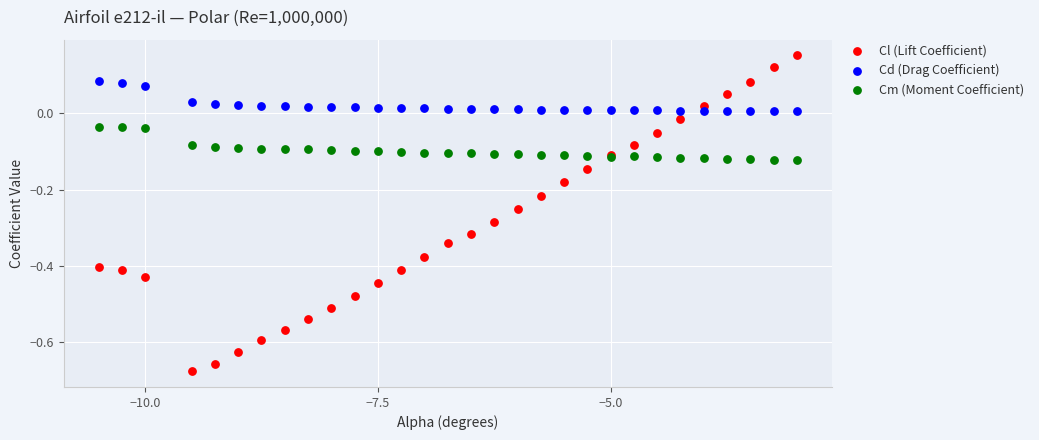

Which series has the widest spread of Y values?

Cl (Lift Coefficient)